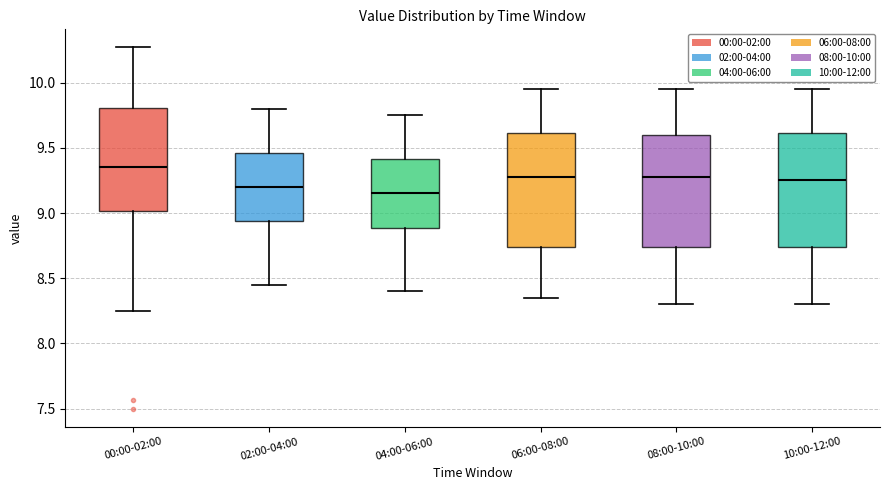

Reading left to right, transcribe this box plot: for each box, give where its median line is, the range the box spans, and where its two whiskers end, as read against the y-axis. The values are not printed on the chart, so give them approximately, as read against the axis.

00:00-02:00: median 9.35, box 9.00 to 9.80, whiskers 8.25 to 10.25
02:00-04:00: median 9.20, box 8.95 to 9.45, whiskers 8.45 to 9.80
04:00-06:00: median 9.15, box 8.90 to 9.40, whiskers 8.40 to 9.75
06:00-08:00: median 9.30, box 8.75 to 9.60, whiskers 8.35 to 9.95
08:00-10:00: median 9.30, box 8.75 to 9.60, whiskers 8.30 to 9.95
10:00-12:00: median 9.25, box 8.75 to 9.60, whiskers 8.30 to 9.95